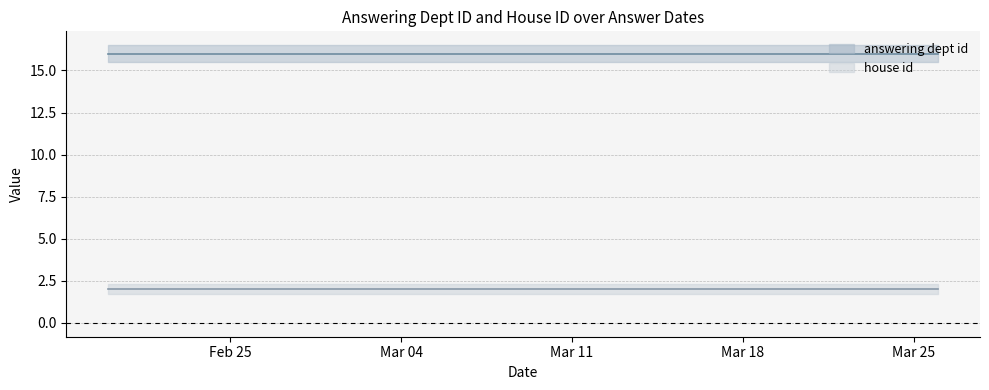

Reading left to right, transcribe all the data shown in this chart.

answering dept id: 2019-02-20=16	2019-03-25=16	2019-03-25=16	2019-03-25=16	2019-03-25=16	2019-03-25=16	2019-03-26=16	2019-03-26=16	2019-03-26=16	2019-03-26=16
house id: 2019-02-20=2	2019-03-25=2	2019-03-25=2	2019-03-25=2	2019-03-25=2	2019-03-25=2	2019-03-26=2	2019-03-26=2	2019-03-26=2	2019-03-26=2